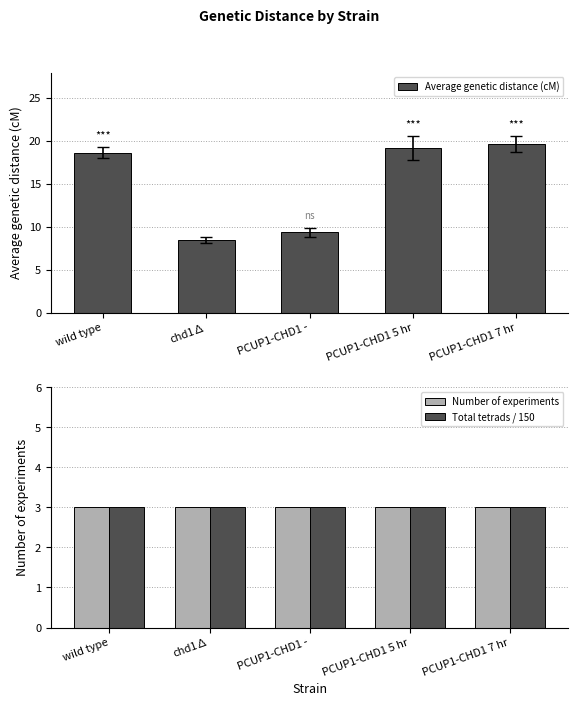

What is the sum of the Number of experiments values at PCUP1-CHD1 - and PCUP1-CHD1 5 hr?

6.0